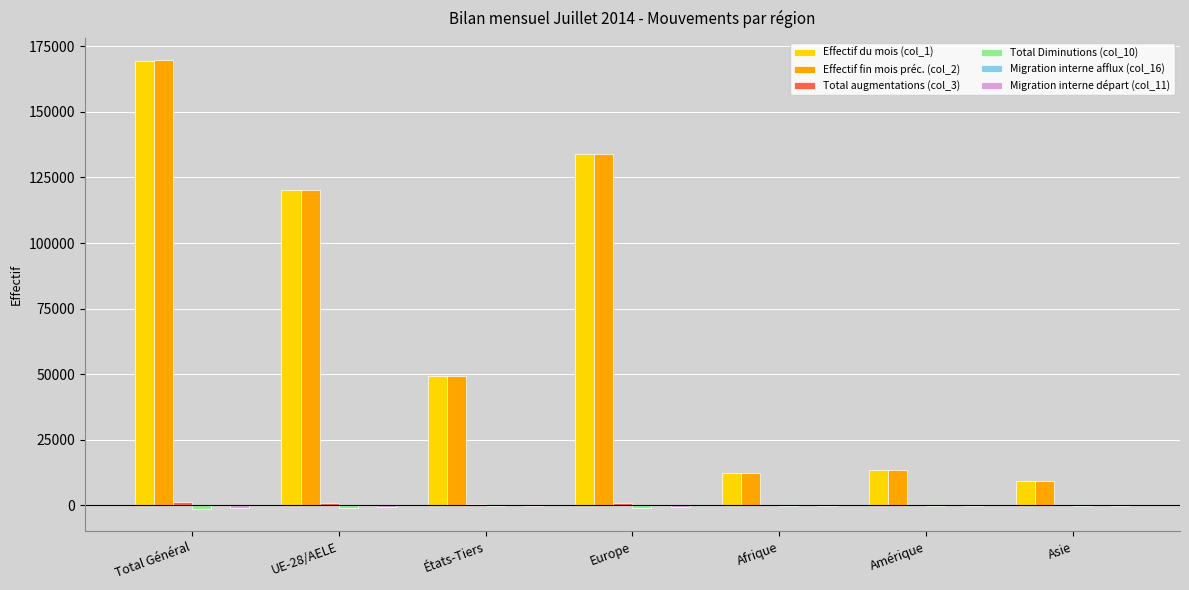

True or false: Effectif fin mois préc. (col_2) has a value of 13522 at Amérique.

True